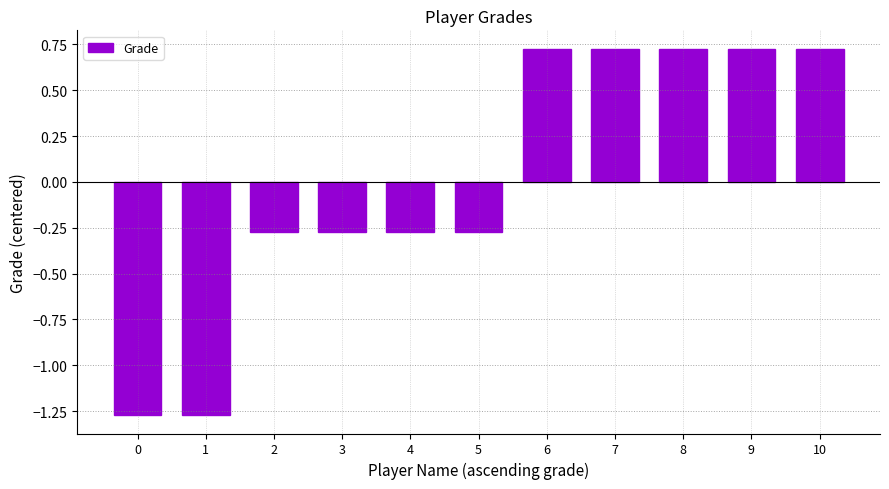

Count the values in the range 0 to 1.

5